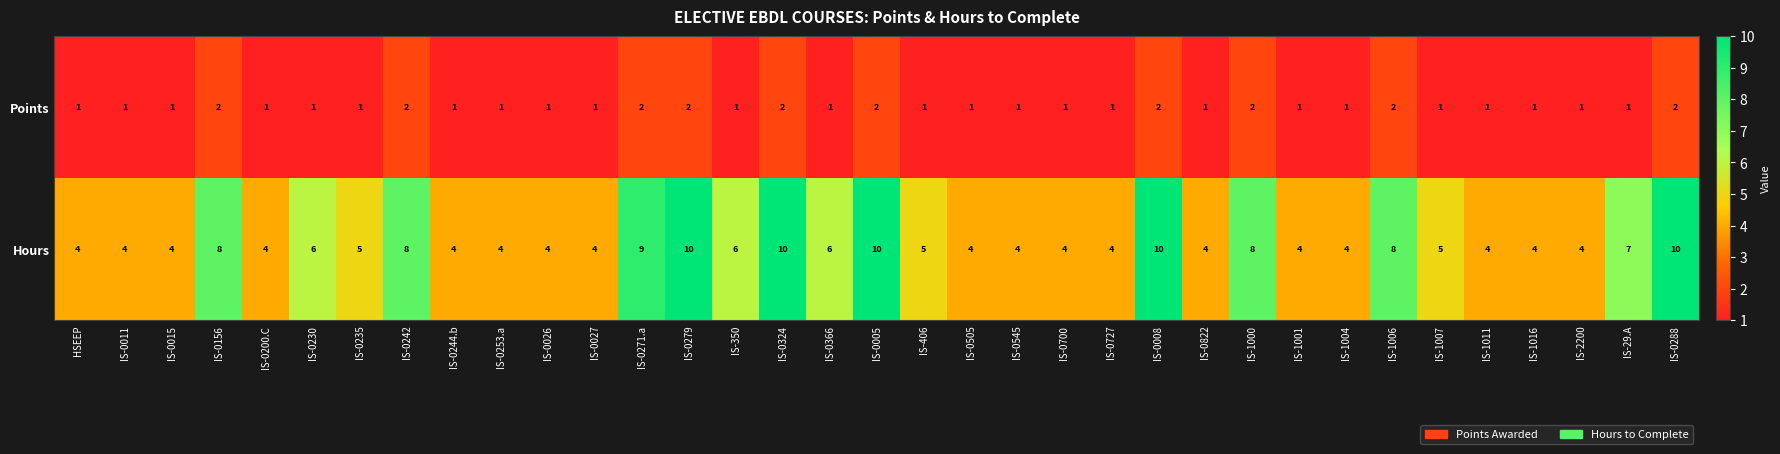

What is the sum of the Hours values at IS-0727 and IS-1006?

12